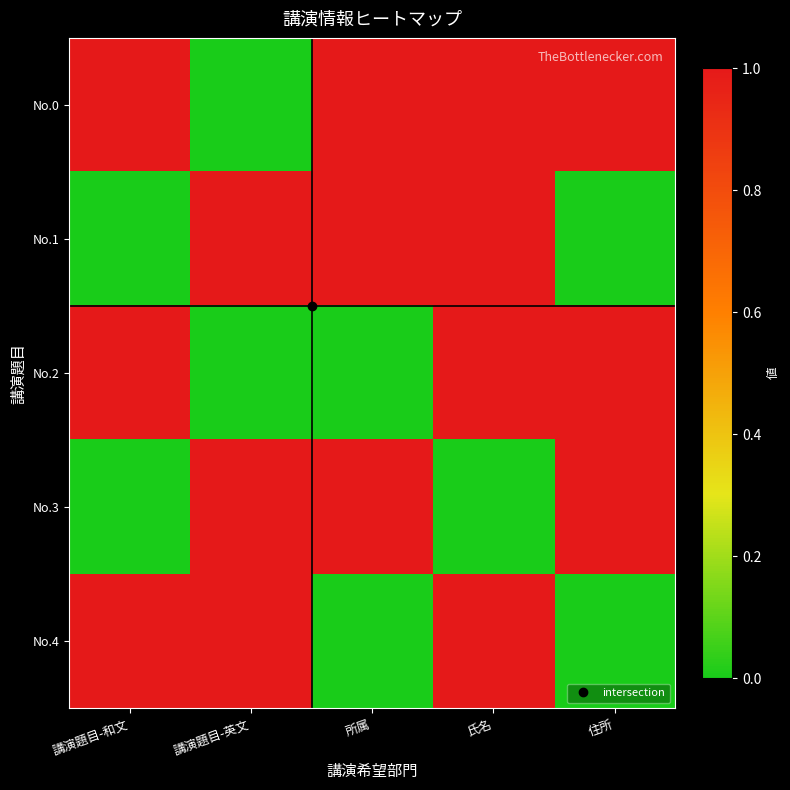

Which has a higher value, 所属 or 氏名?

所属